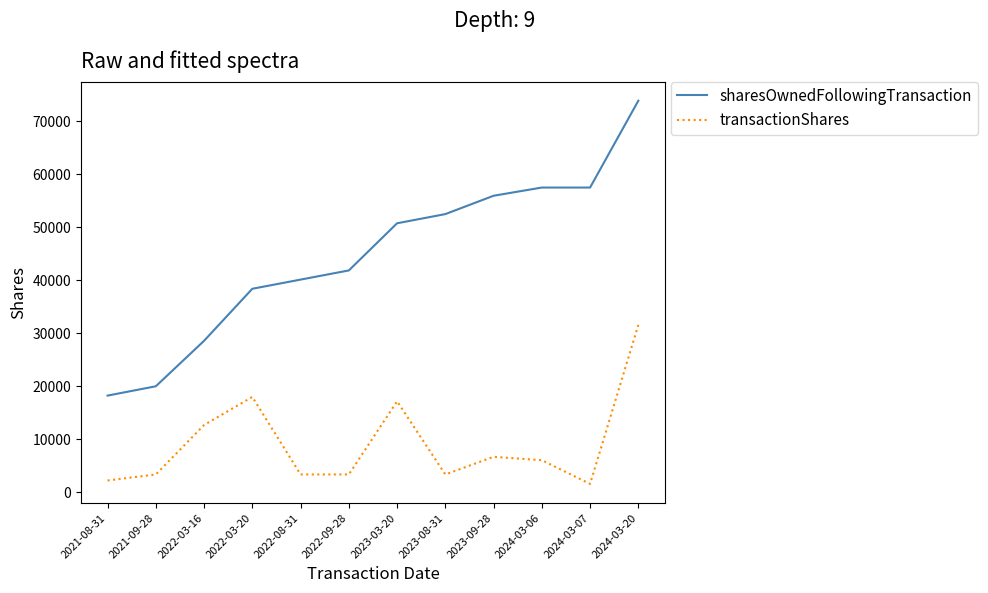

Reading left to right, what are all the values shown in this chart?

sharesOwnedFollowingTransaction: 2021-08-31=18217	2021-09-28=19976	2022-03-16=28556	2022-03-20=38376	2022-08-31=40106	2022-09-28=41836	2023-03-20=50735	2023-08-31=52466	2023-09-28=55929	2024-03-06=57478	2024-03-07=57478	2024-03-20=73868
transactionShares: 2021-08-31=2198	2021-09-28=3333	2022-03-16=12663	2022-03-20=17967	2022-08-31=3333	2022-09-28=3333	2023-03-20=17135	2023-08-31=3333	2023-09-28=6667	2024-03-06=6023	2024-03-07=1549	2024-03-20=31555